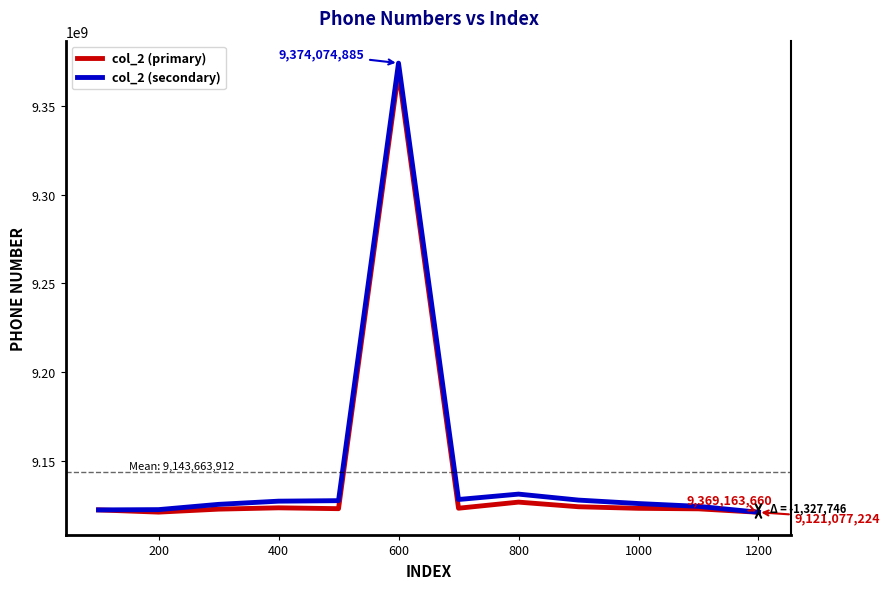

Which series has the largest range (max minus min)?

col_2 (secondary)